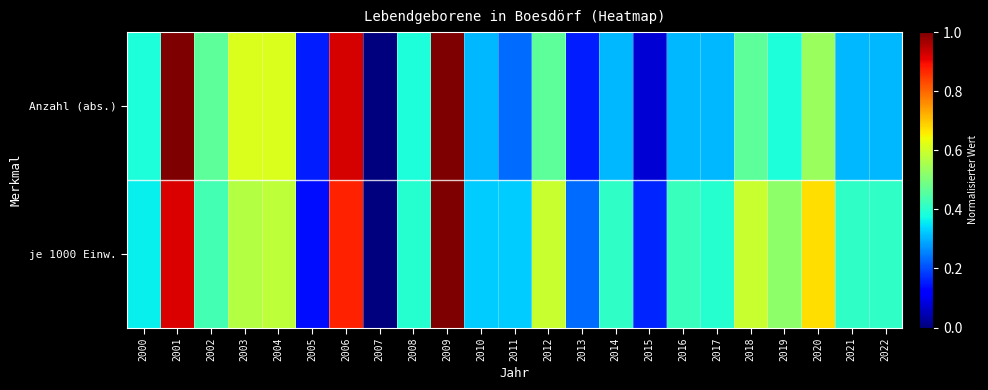

Reading right to left, what are all the values shown in this chart?

Anzahl (abs.): 2022=0.3	2021=0.3	2020=0.5	2019=0.4	2018=0.5	2017=0.3	2016=0.3	2015=0.1	2014=0.3	2013=0.2	2012=0.5	2011=0.2	2010=0.3	2009=1.0	2008=0.4	2007=0.0	2006=0.9	2005=0.2	2004=0.6	2003=0.6	2002=0.5	2001=1.0	2000=0.4
je 1000 Einw.: 2022=0.4	2021=0.4	2020=0.7	2019=0.5	2018=0.6	2017=0.4	2016=0.4	2015=0.2	2014=0.4	2013=0.2	2012=0.6	2011=0.3	2010=0.3	2009=1.0	2008=0.4	2007=0.0	2006=0.9	2005=0.1	2004=0.6	2003=0.6	2002=0.4	2001=0.9	2000=0.4